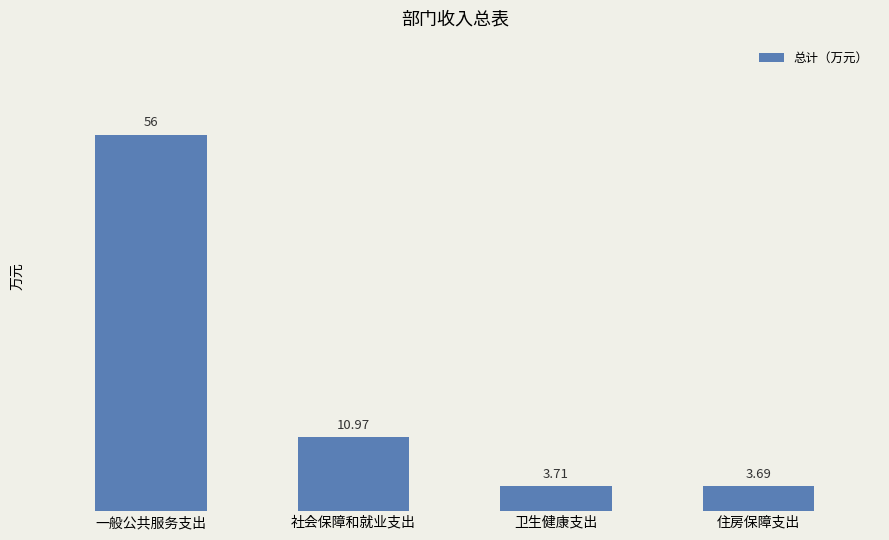

Reading right to left, extract all data points from this chart.

3.7	3.7	11.0	56.0